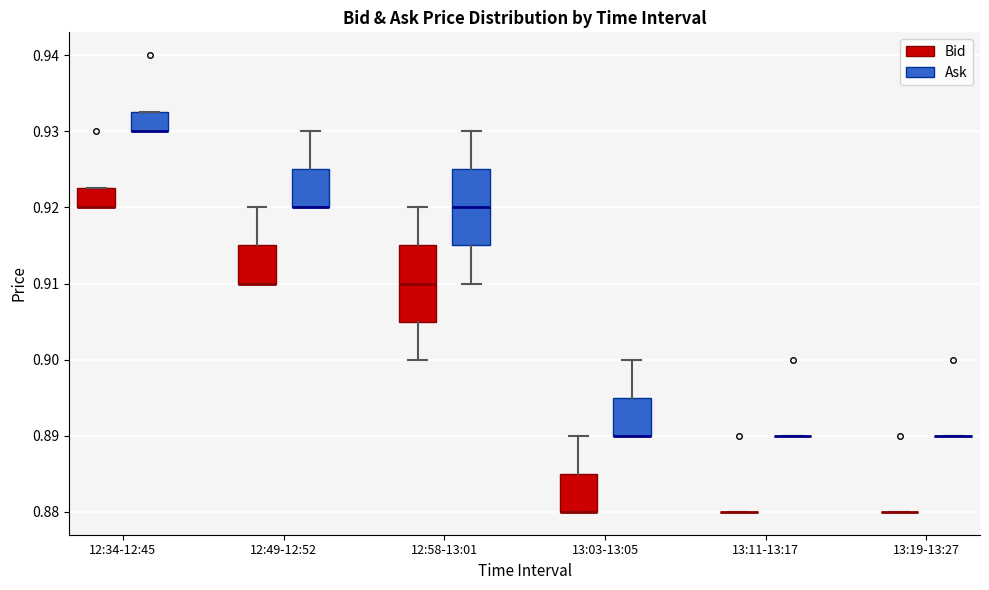

Reading left to right, read every box against the y-axis: the position of its median line, the range the box covers, and the ends of its whiskers. The values are not printed on the chart, so give them approximately, as read against the axis.

12:34-12:45 (Bid): median 0.920 (drawn on the box's lower edge), box 0.920 to 0.923, whiskers 0.920 to 0.923
12:34-12:45 (Ask): median 0.930 (drawn on the box's lower edge), box 0.930 to 0.933, whiskers 0.930 to 0.933
12:49-12:52 (Bid): median 0.910 (drawn on the box's lower edge), box 0.910 to 0.915, whiskers 0.910 to 0.920
12:49-12:52 (Ask): median 0.920 (drawn on the box's lower edge), box 0.920 to 0.925, whiskers 0.920 to 0.930
12:58-13:01 (Bid): median 0.910, box 0.905 to 0.915, whiskers 0.900 to 0.920
12:58-13:01 (Ask): median 0.920, box 0.915 to 0.925, whiskers 0.910 to 0.930
13:03-13:05 (Bid): median 0.880 (drawn on the box's lower edge), box 0.880 to 0.885, whiskers 0.880 to 0.890
13:03-13:05 (Ask): median 0.890 (drawn on the box's lower edge), box 0.890 to 0.895, whiskers 0.890 to 0.900
13:11-13:17 (Bid): box collapsed to a line at 0.880, whiskers 0.880 to 0.880
13:11-13:17 (Ask): box collapsed to a line at 0.890, whiskers 0.890 to 0.890
13:19-13:27 (Bid): box collapsed to a line at 0.880, whiskers 0.880 to 0.880
13:19-13:27 (Ask): box collapsed to a line at 0.890, whiskers 0.890 to 0.890